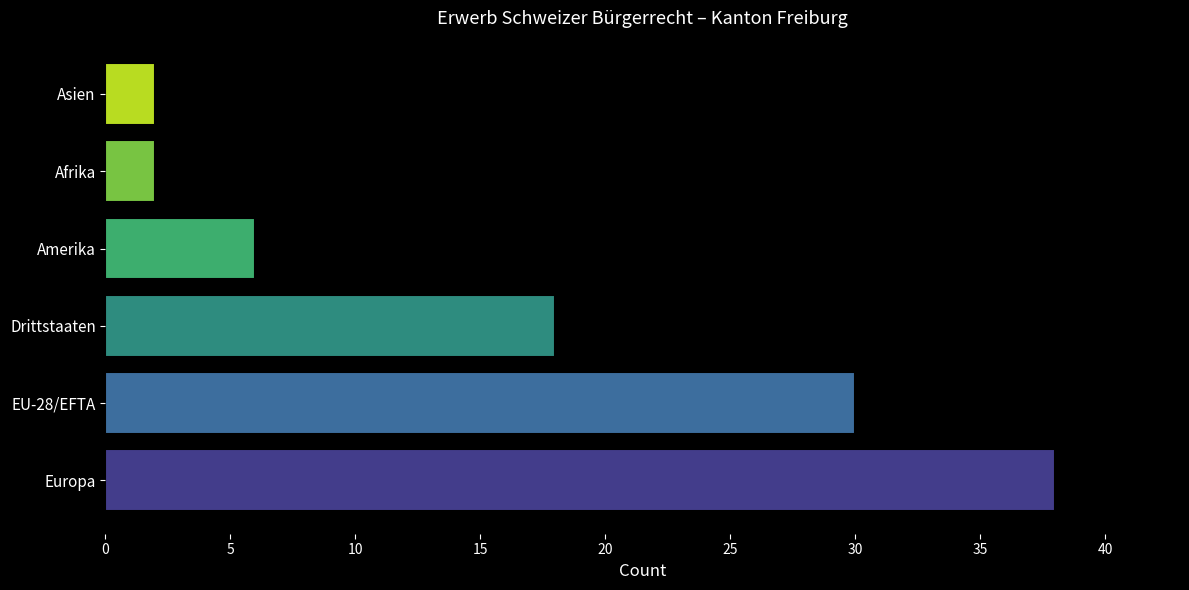

Between Afrika and EU-28/EFTA, which is larger?

EU-28/EFTA